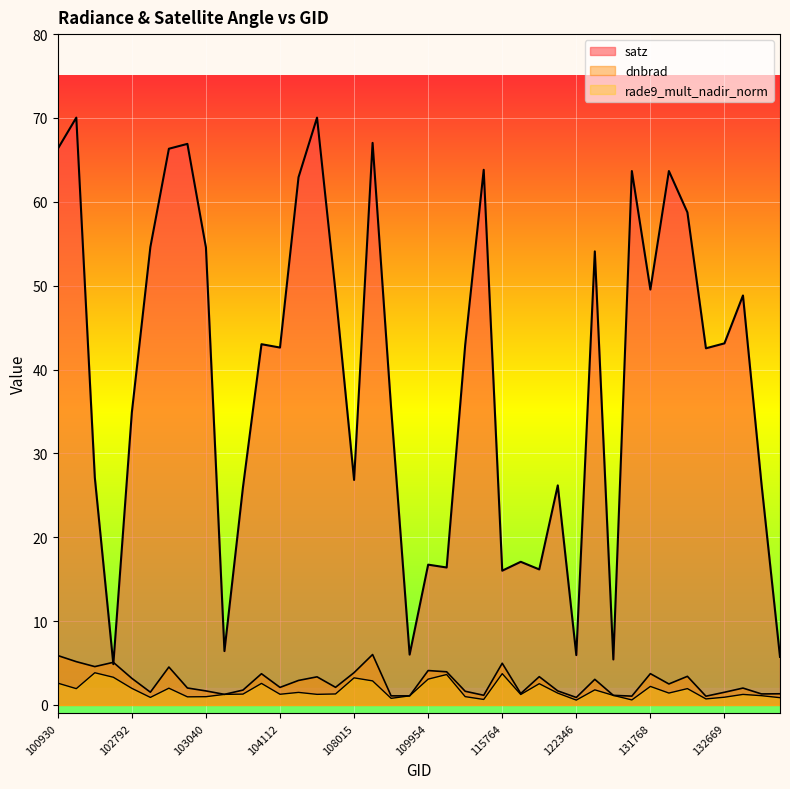

Reading right to left, transcribe all the data shown in this chart.

dnbrad: 1.3	1.3	2.0	1.5	1.0	3.4	2.5	3.7	1.1	1.1	3.0	0.9	1.7	3.4	1.4	5.0	1.1	1.6	4.0	4.1	1.1	1.1	6.0	3.9	2.1	3.4	2.9	2.1	3.7	1.8	1.3	1.7	2.0	4.5	1.5	3.2	5.1	4.6	5.2	5.9
rade9_mult_nadir_norm: 0.9	1.1	1.3	0.9	0.7	1.9	1.4	2.2	0.6	1.1	1.8	0.6	1.4	2.5	1.2	3.7	0.7	1.0	3.6	3.1	1.1	0.8	2.9	3.2	1.3	1.3	1.5	1.3	2.6	1.3	1.3	1.0	1.0	2.0	0.9	2.0	3.3	3.8	1.9	2.6
satz: 5.7	26.4	48.8	43.1	42.5	58.7	63.7	49.5	63.7	5.4	54.1	5.9	26.2	16.2	17.1	16.0	63.8	42.9	16.4	16.7	6.0	35.4	67.0	26.8	49.2	70.0	62.9	42.6	43.0	26.0	6.4	54.6	66.9	66.3	54.6	34.9	4.9	27.1	70.0	66.3